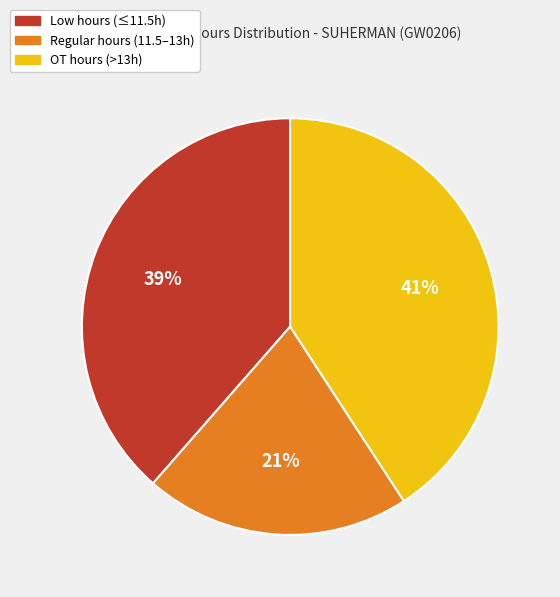

To the nearest percent, what is the combined percentage of Regular hours (11.5–13h) and OT hours (>13h)?

61%